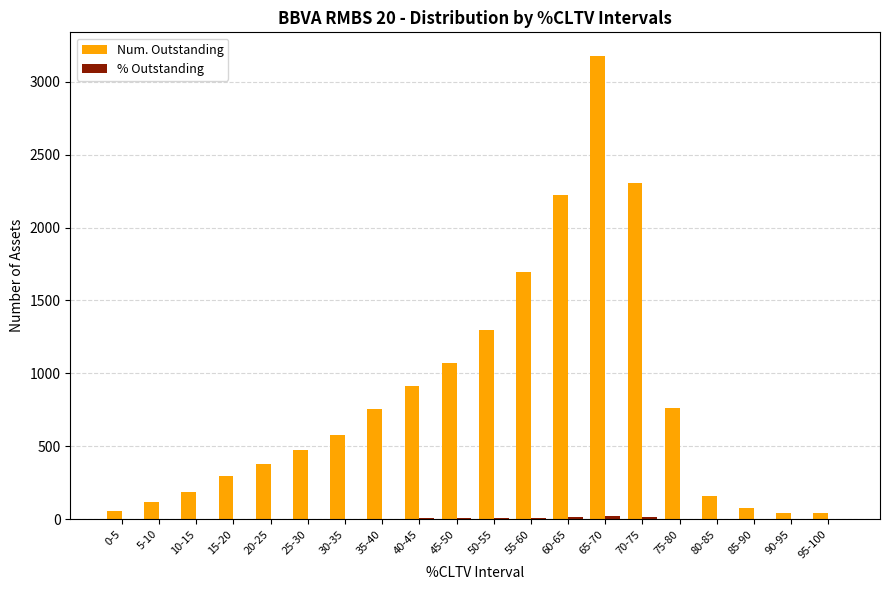

At which category is the sum across all series the highest?

65-70